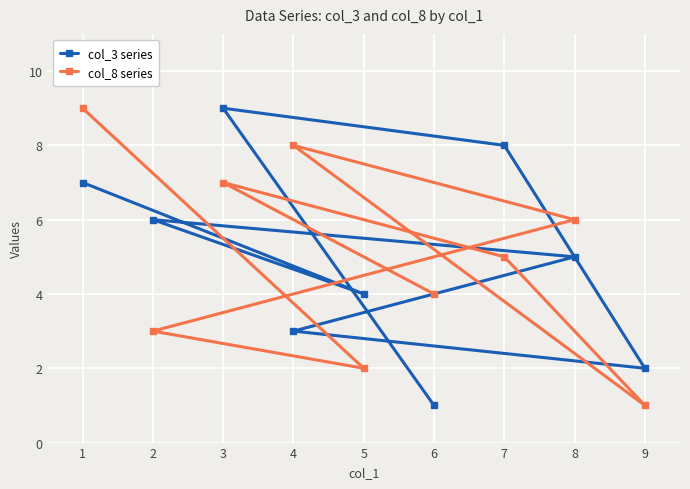

What is the difference between the col_8 series values at 4 and 1?

1